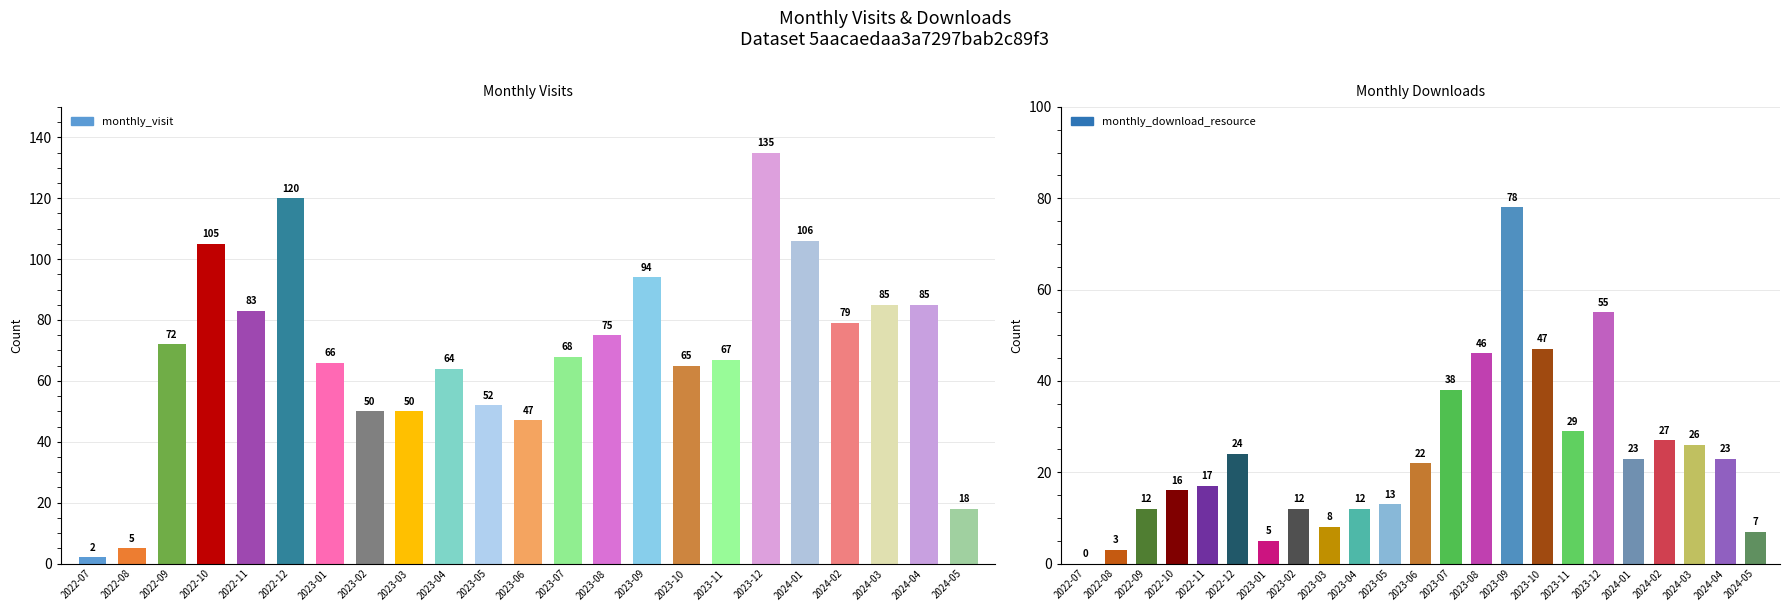

True or false: monthly_visit has a value of 83 at 2022-11.

True